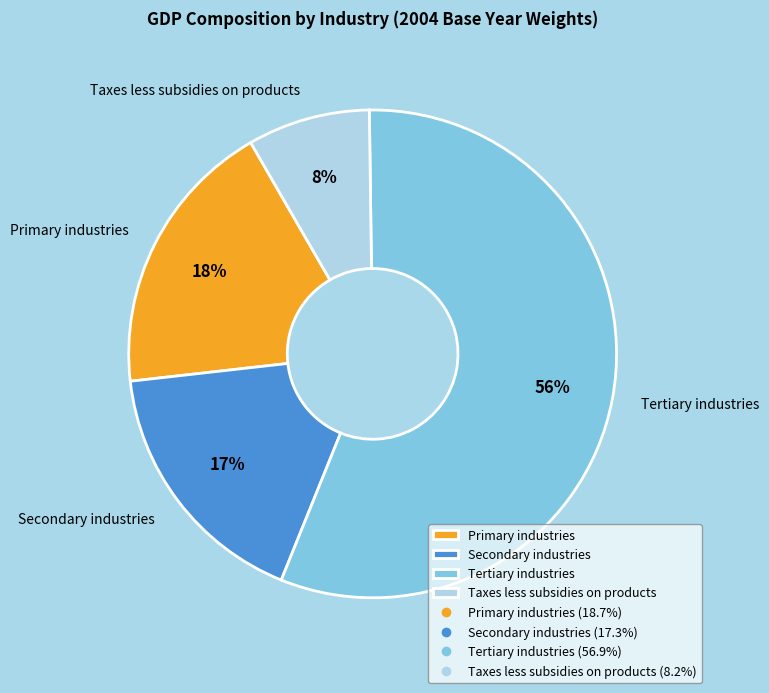

Count the number of slices in the pie.

4